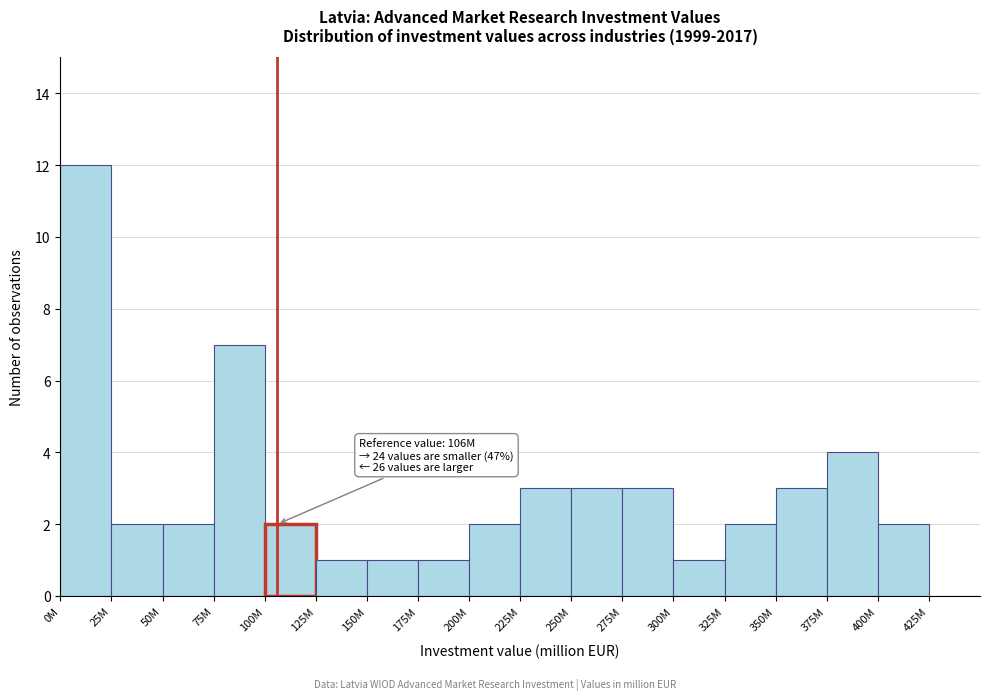

Reading left to right, transcribe all the data shown in this chart.

0M=12	25M=2	50M=2	75M=7	100M=2	125M=1	150M=1	175M=1	200M=2	225M=3	250M=3	275M=3	300M=1	325M=2	350M=3	375M=4	400M=2	425M=0